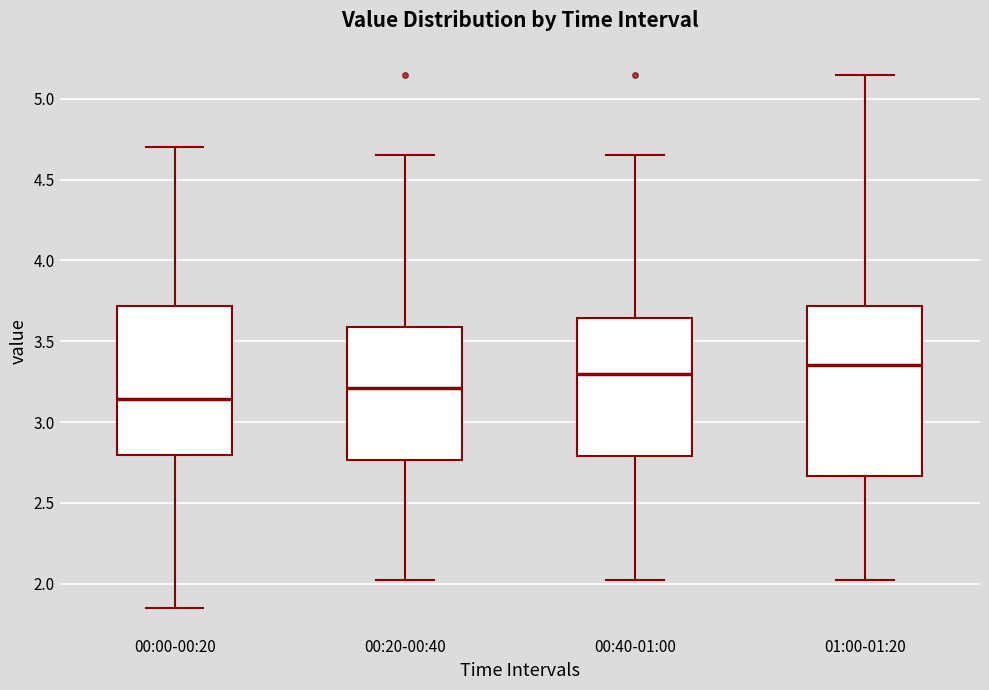

Comparing the boxes themselves (not the whiskers), which one is the tallest?

01:00-01:20